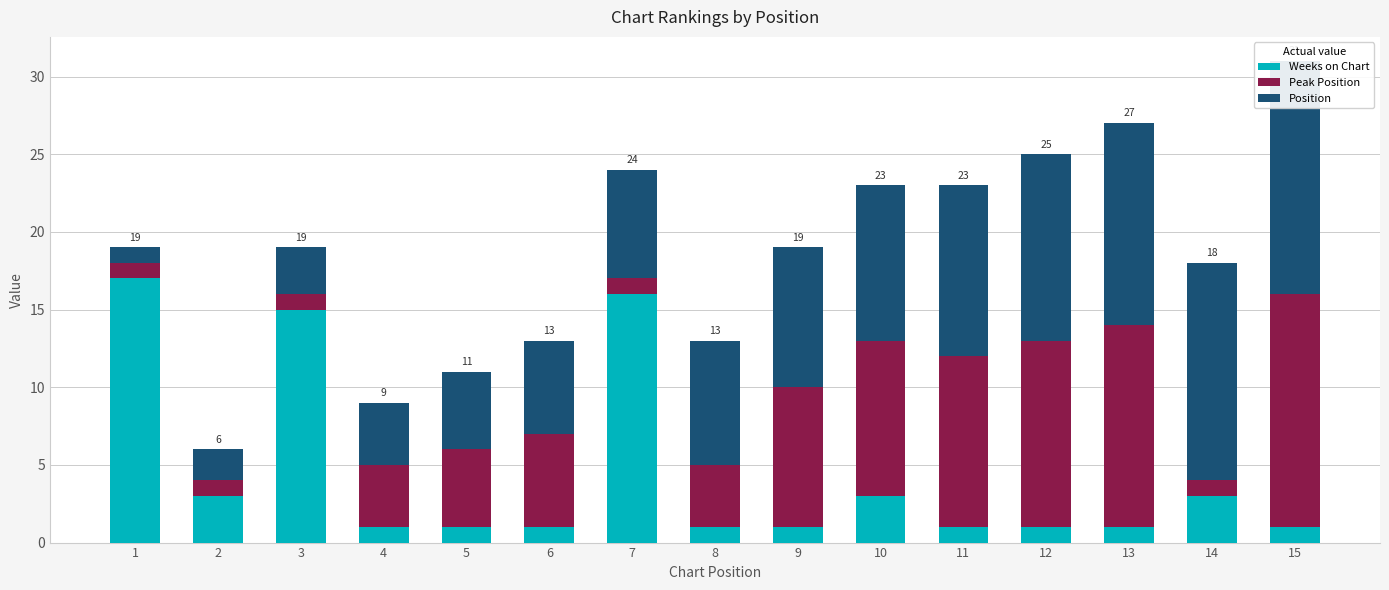

At how many categories does at least one series exceed 14?

4